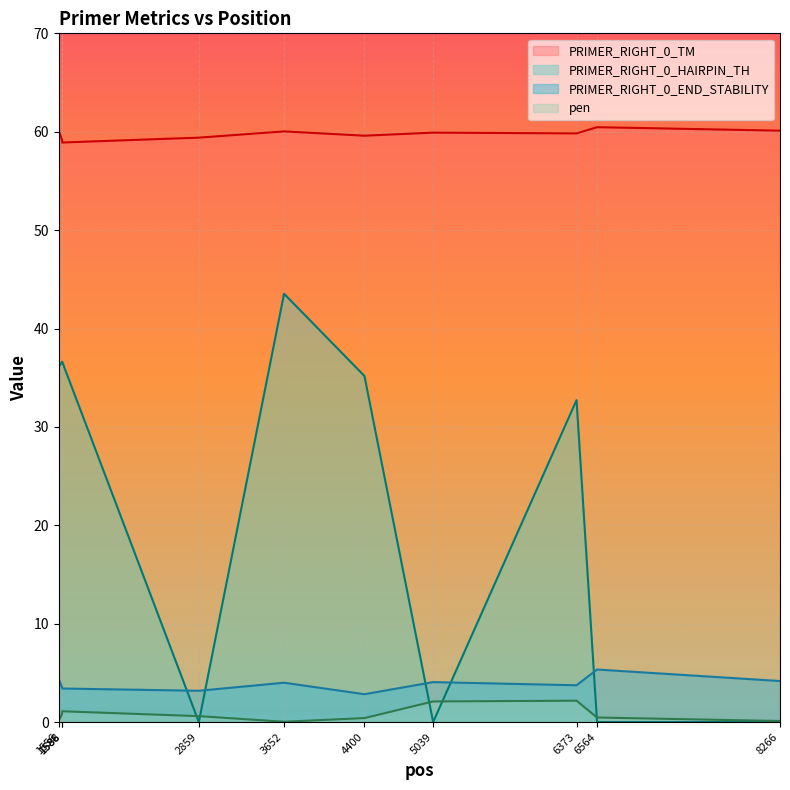

What is the lowest value of the PRIMER_RIGHT_0_TM series?

58.9